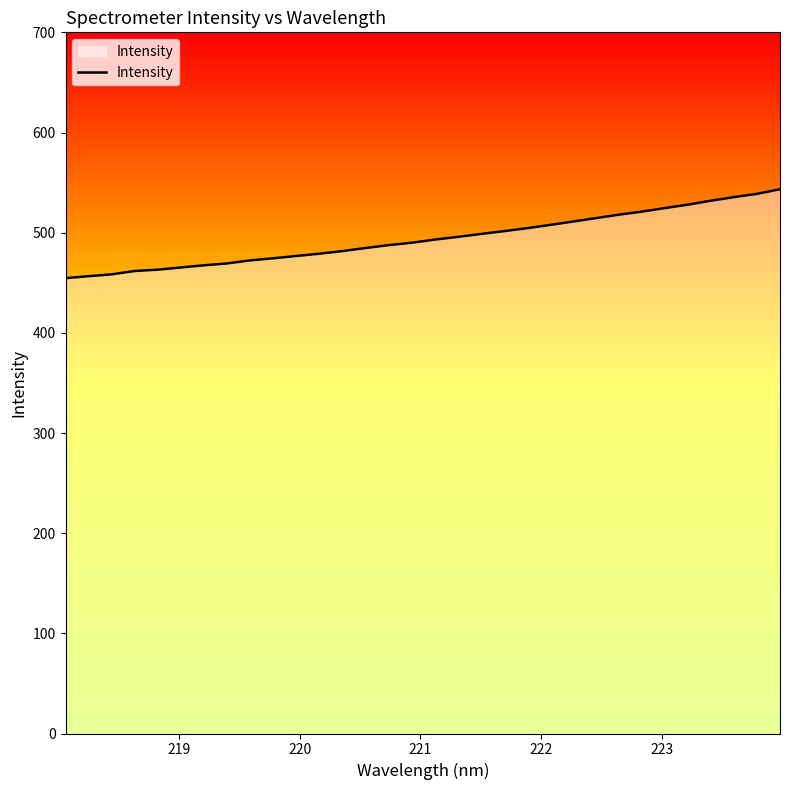

What is the maximum value shown in the chart?

543.4